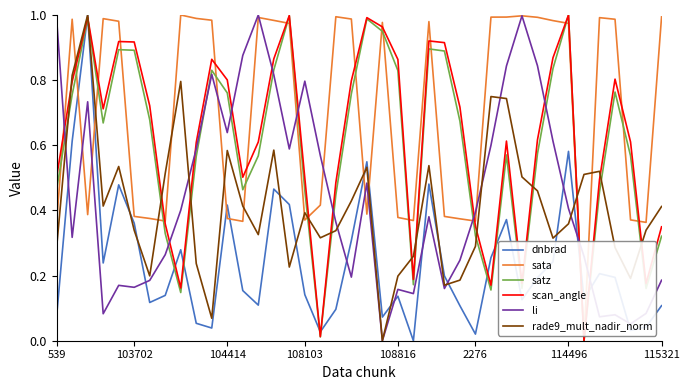

How many times do satz and li cross each other?

11